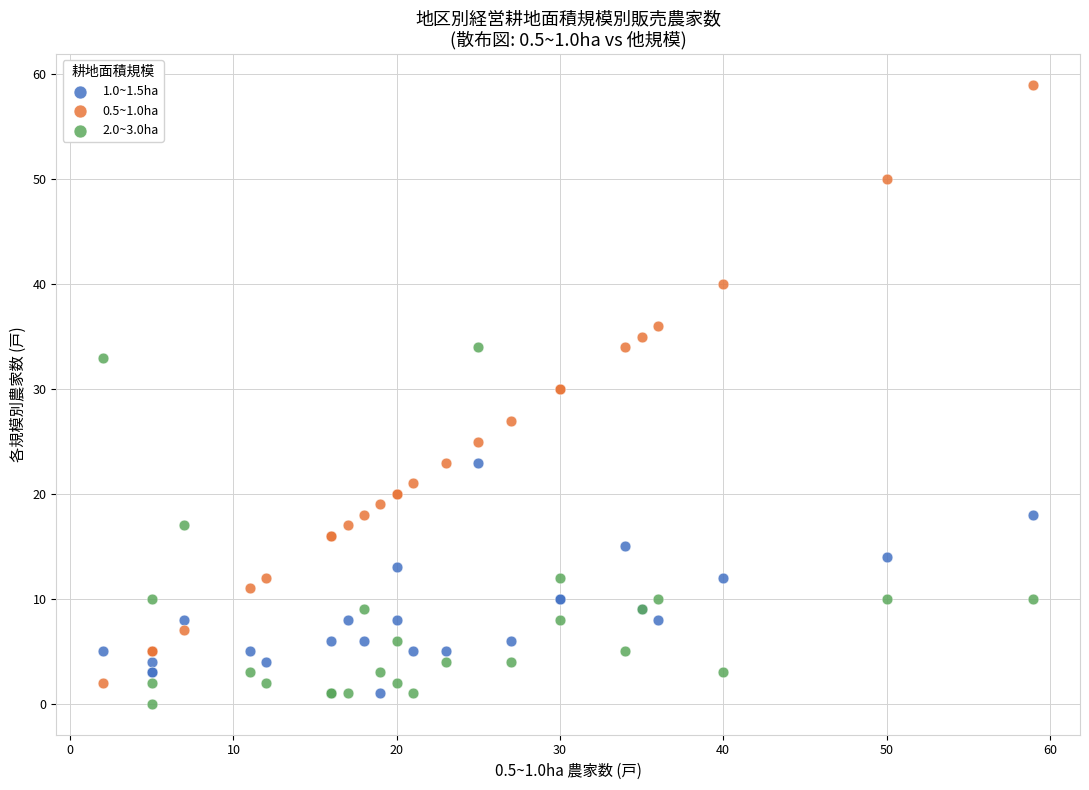

Which series reaches the minimum Y coordinate?

2.0~3.0ha